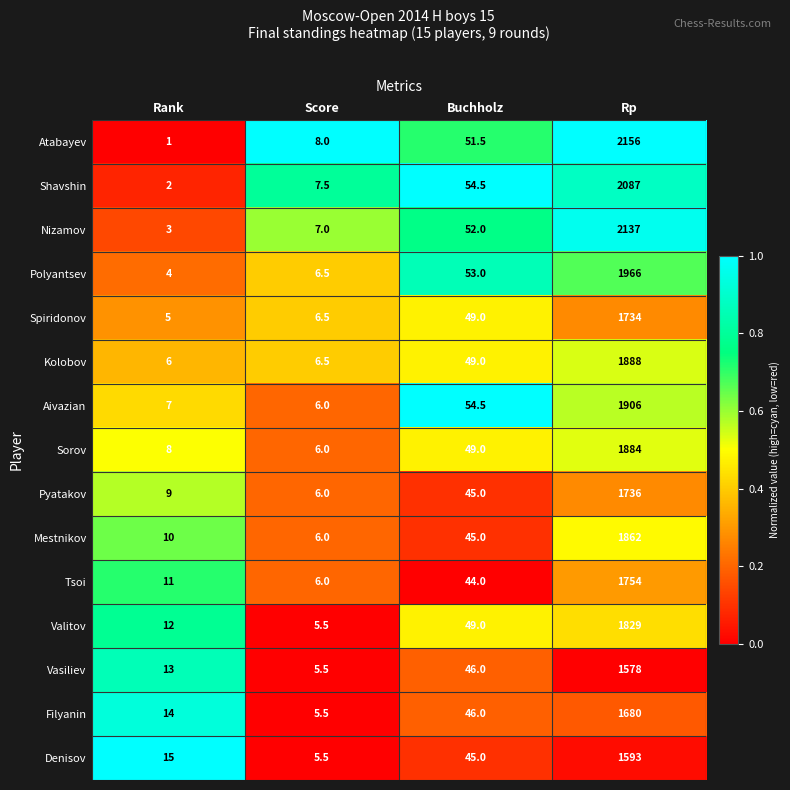

Which series has the largest total across all categories?

Atabayev